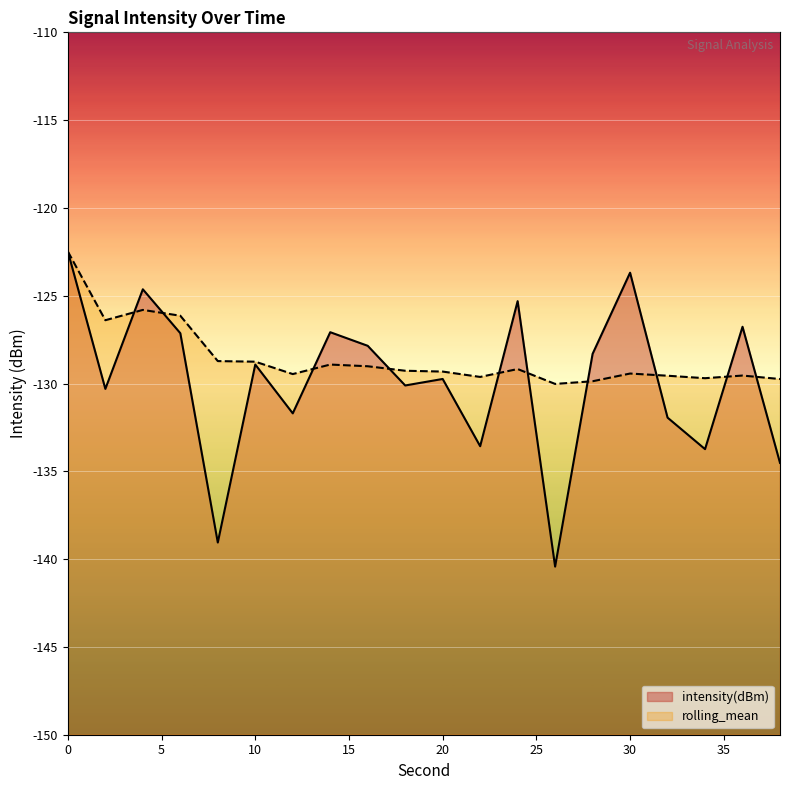

True or false: rolling_mean has a value of -128.9 at 14.

True